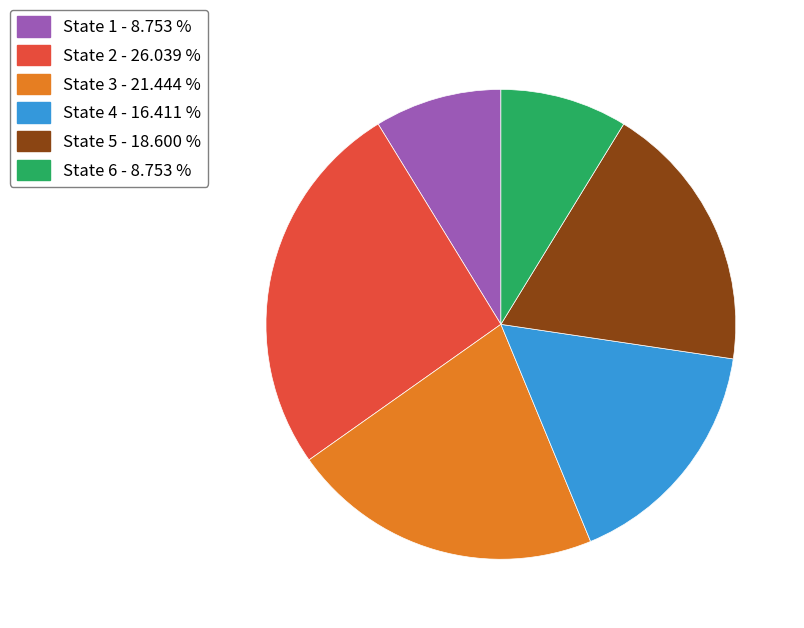

Count the number of slices in the pie.

6